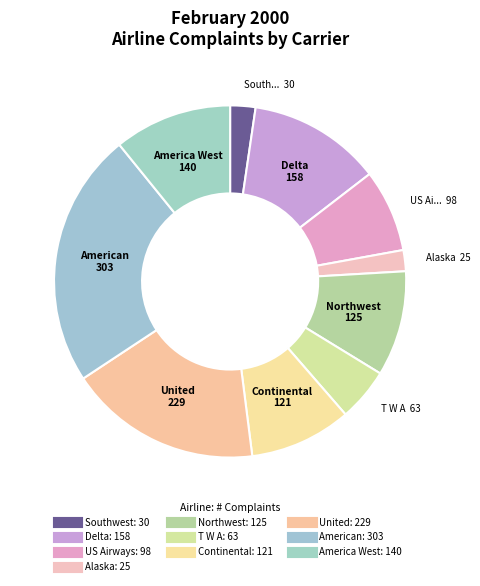

What portion of the pie excludes United?

82.3%